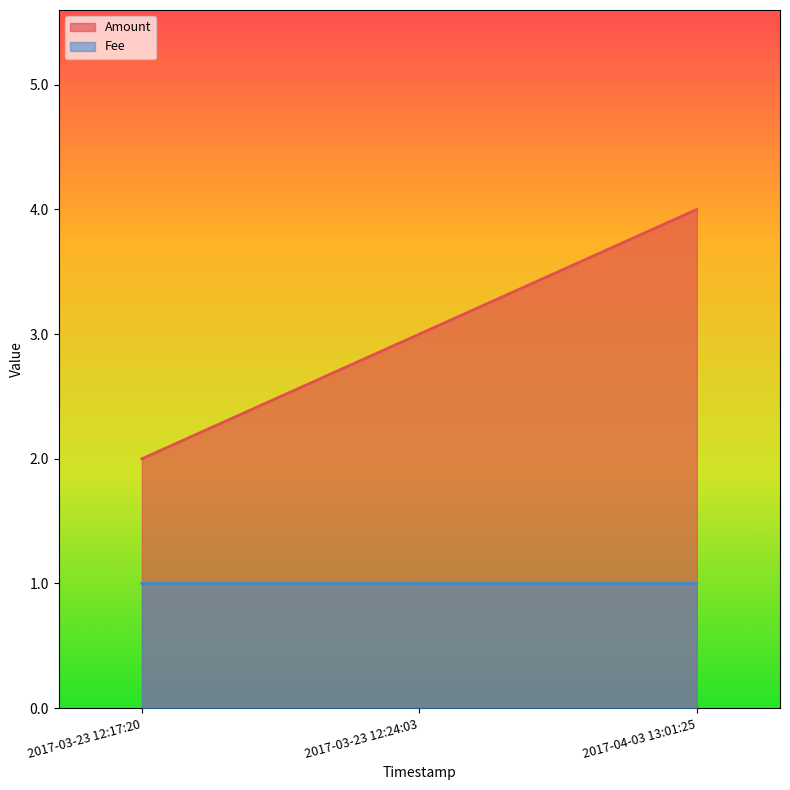

How many series are shown in this chart?

2